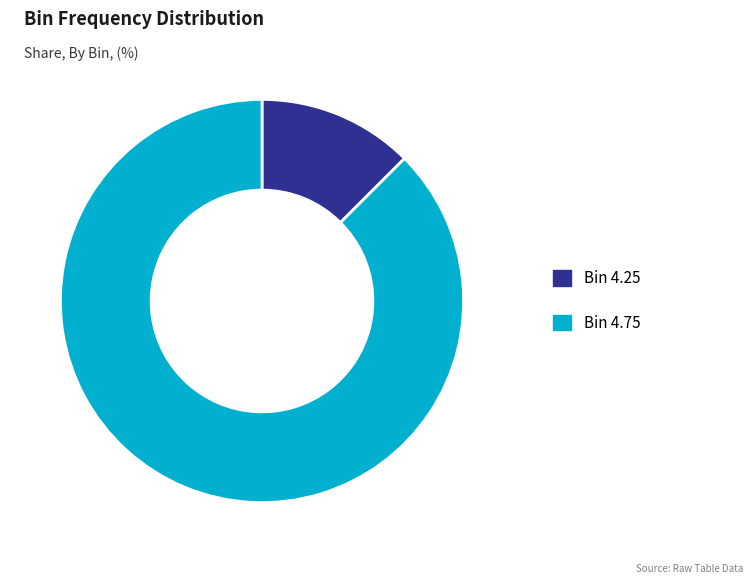

Rank the categories by value from highest to lowest.

Bin 4.75, Bin 4.25